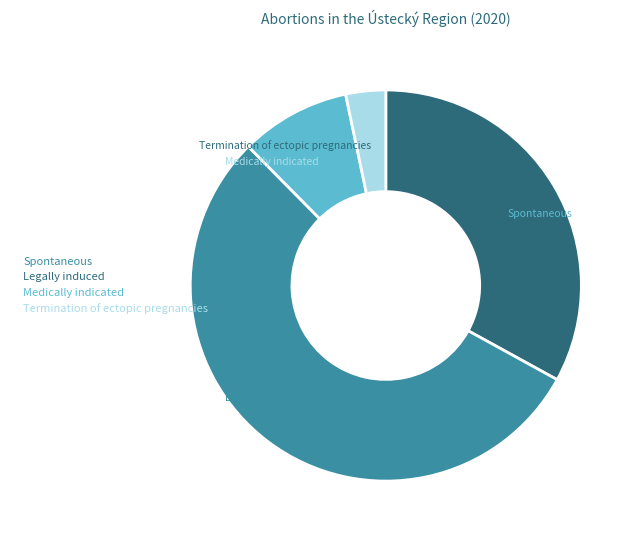

True or false: Spontaneous accounts for 19% of the total.

False